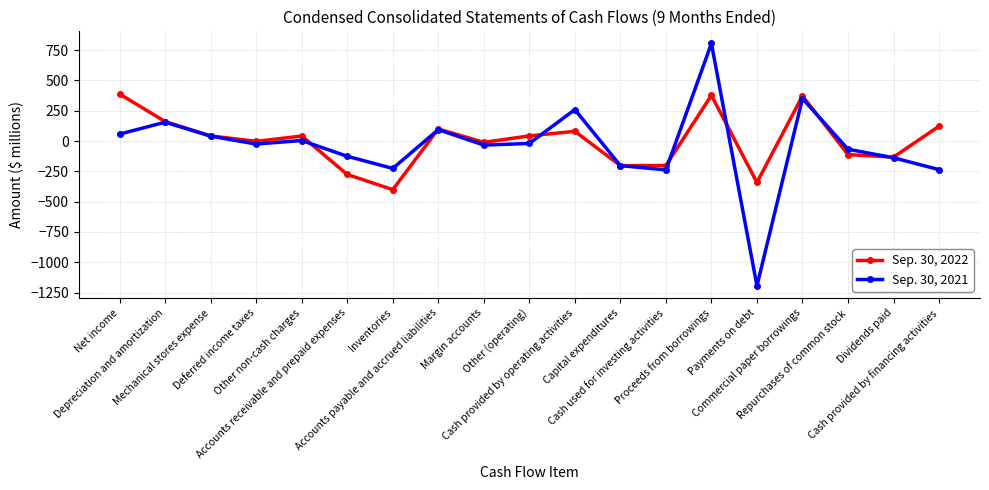

How many lines are shown in the chart?

2